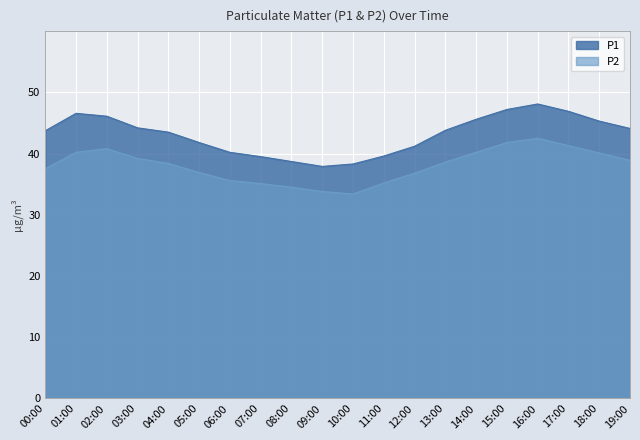

True or false: P2 and P1 intersect in this chart.

False